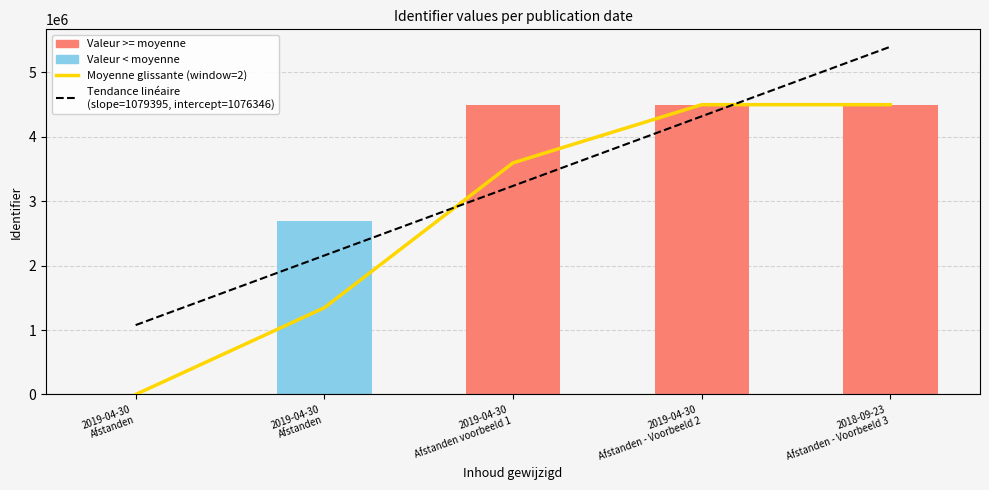

Between 2019-04-30
Afstanden and 2019-04-30
Afstanden voorbeeld 1, which series saw the biggest shift?

Moyenne glissante (window=2)